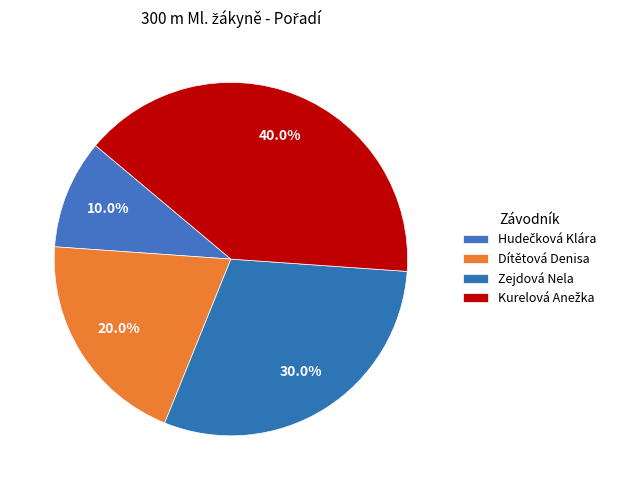

How many slices are in this pie chart?

4